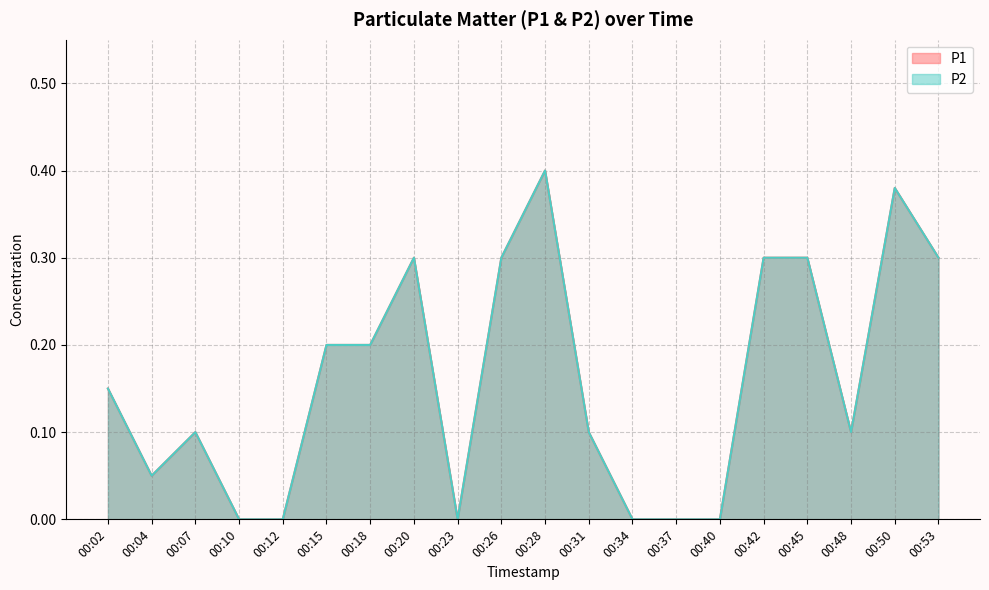

At which category is the sum across all series the highest?

00:28